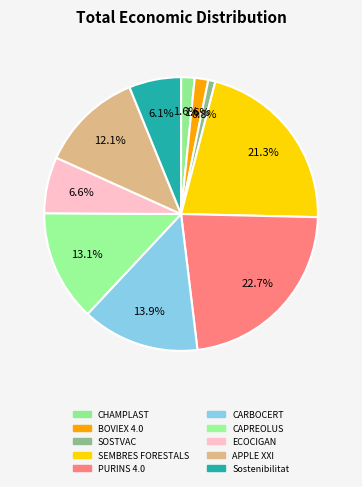

Rank the categories by value from highest to lowest.

PURINS 4.0, SEMBRES FORESTALS, CARBOCERT, CAPREOLUS, APPLE XXI, ECOCIGAN, Sostenibilitat, BOVIEX 4.0, CHAMPLAST, SOSTVAC